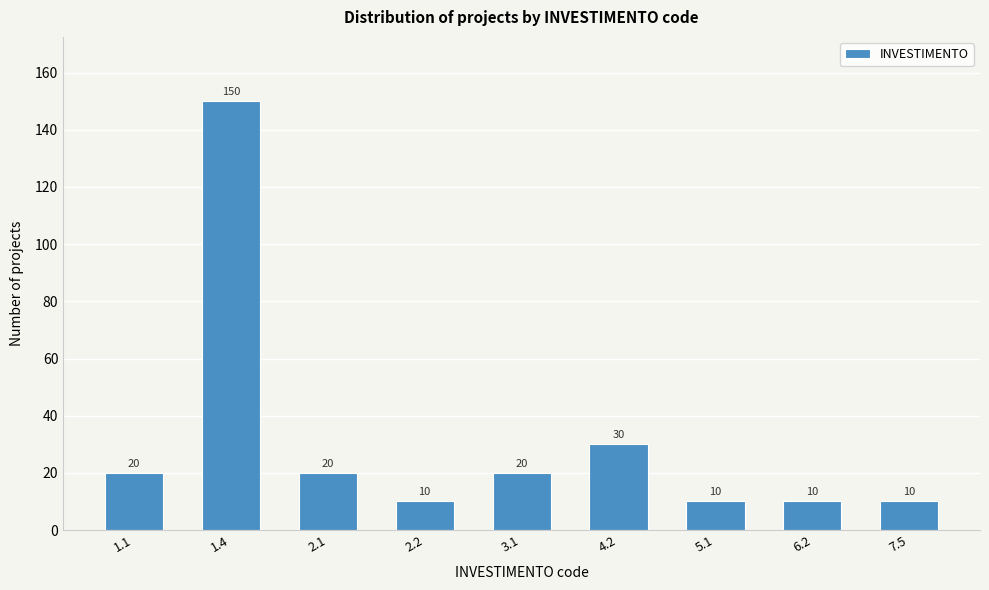

Reading right to left, what are all the values shown in this chart?

7.5=10	6.2=10	5.1=10	4.2=30	3.1=20	2.2=10	2.1=20	1.4=150	1.1=20